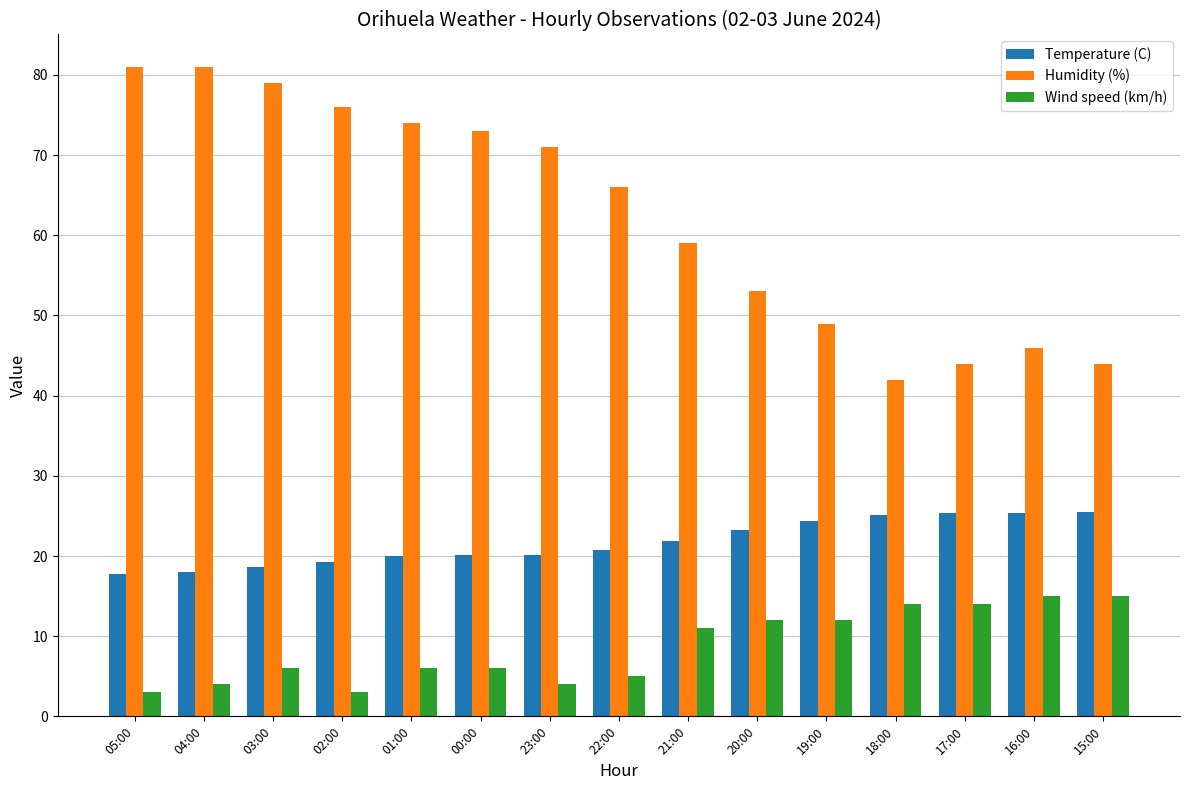

What position from the left is 01:00?

5